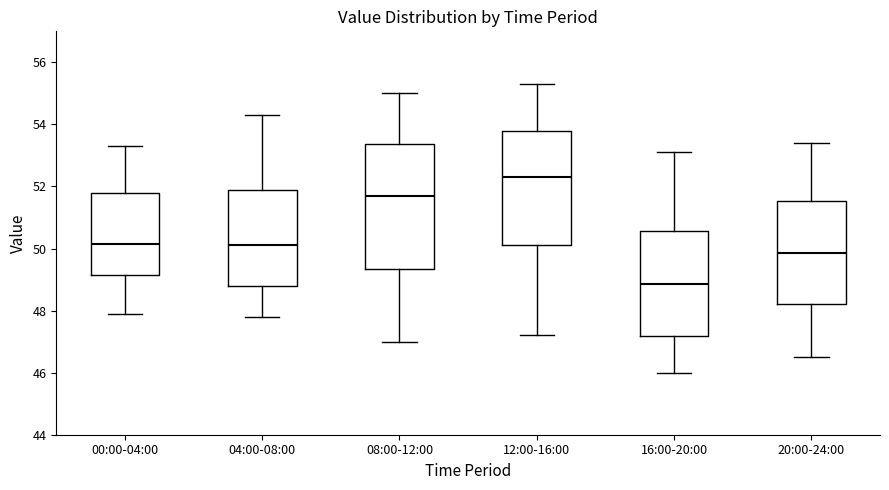

Reading left to right, read every box against the y-axis: the position of its median line, the range the box covers, and the ends of its whiskers. The values are not printed on the chart, so give them approximately, as read against the axis.

00:00-04:00: median 50.2, box 49.2 to 51.8, whiskers 48.0 to 53.4
04:00-08:00: median 50.2, box 48.8 to 51.8, whiskers 47.8 to 54.4
08:00-12:00: median 51.8, box 49.4 to 53.4, whiskers 47.0 to 55.0
12:00-16:00: median 52.4, box 50.2 to 53.8, whiskers 47.2 to 55.4
16:00-20:00: median 48.8, box 47.2 to 50.6, whiskers 46.0 to 53.2
20:00-24:00: median 49.8, box 48.2 to 51.6, whiskers 46.6 to 53.4